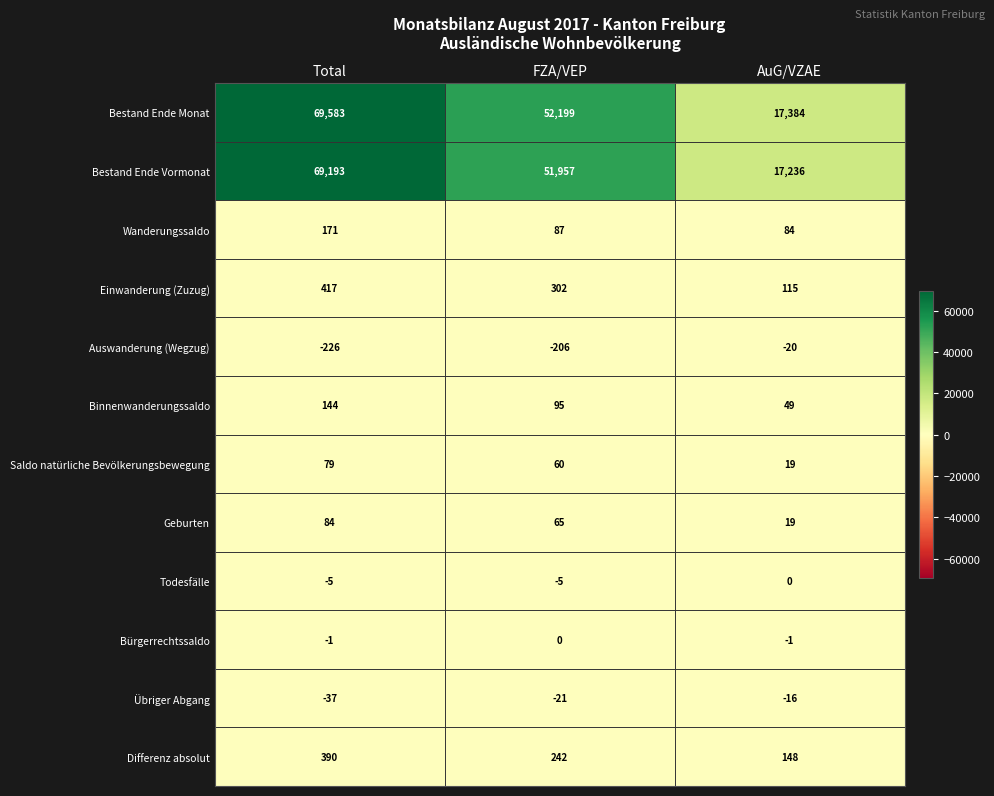

Rank the series at FZA/VEP from lowest to highest value.

Auswanderung (Wegzug), Übriger Abgang, Todesfälle, Bürgerrechtssaldo, Saldo natürliche Bevölkerungsbewegung, Geburten, Wanderungssaldo, Binnenwanderungssaldo, Differenz absolut, Einwanderung (Zuzug), Bestand Ende Vormonat, Bestand Ende Monat